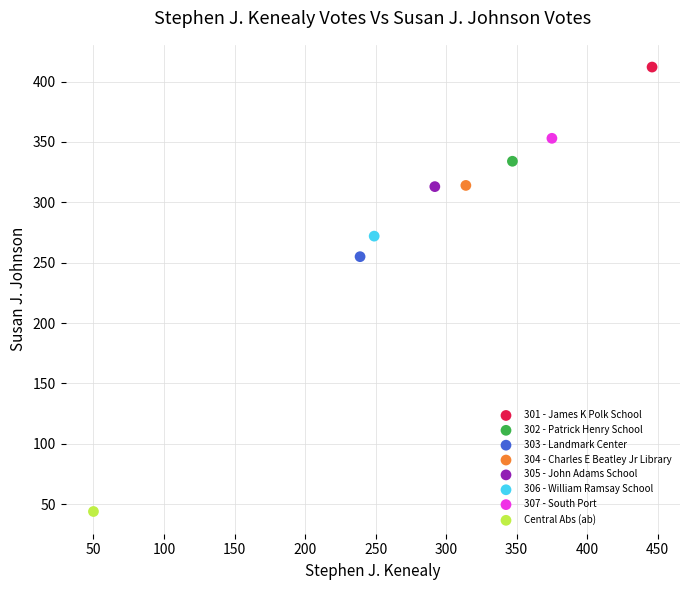

What are all the series names shown in the legend?

301 - James K Polk School, 302 - Patrick Henry School, 303 - Landmark Center, 304 - Charles E Beatley Jr Library, 305 - John Adams School, 306 - William Ramsay School, 307 - South Port, Central Abs (ab)